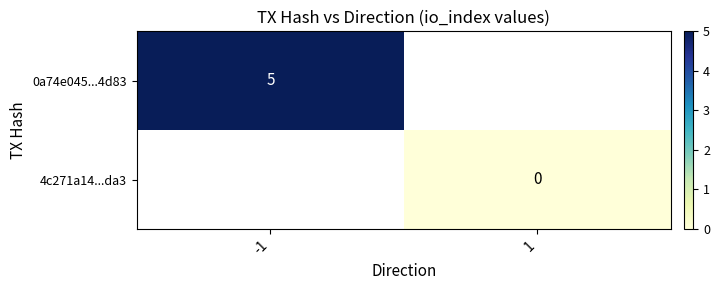

The 0a74e045...4d83 series shows 5.0 at -1. True or false?

True